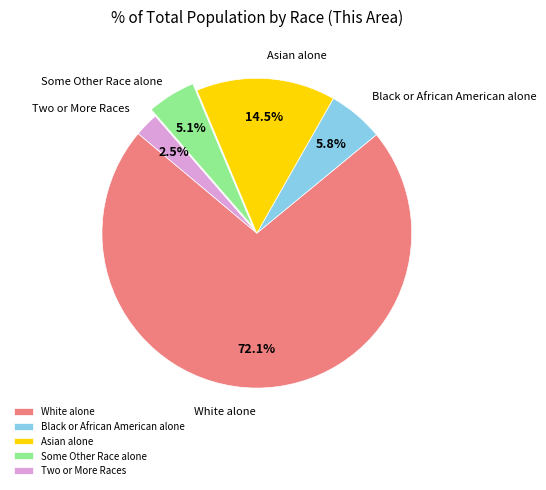

To the nearest percent, what percentage of the pie is White alone?

72%